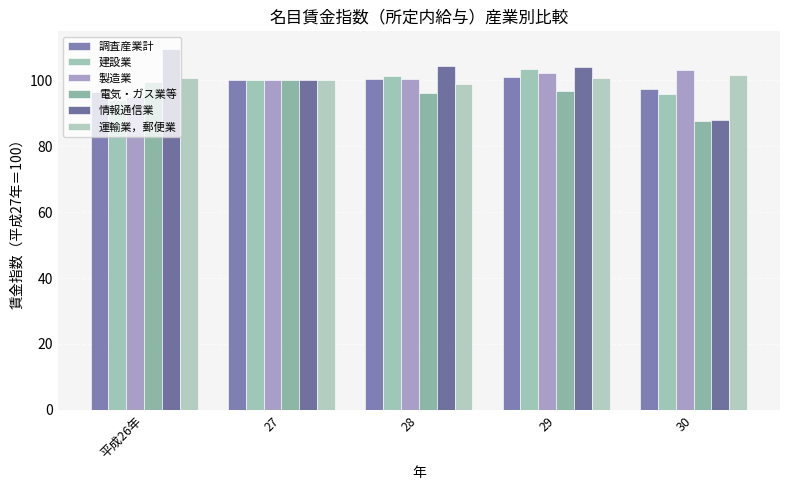

Which series has the largest total across all categories?

情報通信業